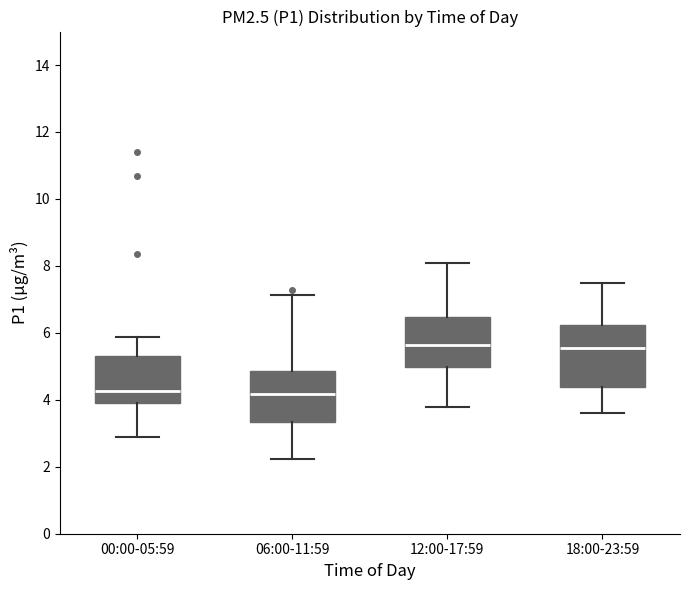

Reading left to right, transcribe this box plot: for each box, give where its median line is, the range the box spans, and where its two whiskers end, as read against the y-axis. The values are not printed on the chart, so give them approximately, as read against the axis.

00:00-05:59: median 4.2, box 4.0 to 5.4, whiskers 3.0 to 5.8
06:00-11:59: median 4.2, box 3.4 to 4.8, whiskers 2.2 to 7.2
12:00-17:59: median 5.6, box 5.0 to 6.4, whiskers 3.8 to 8.2
18:00-23:59: median 5.6, box 4.4 to 6.2, whiskers 3.6 to 7.6